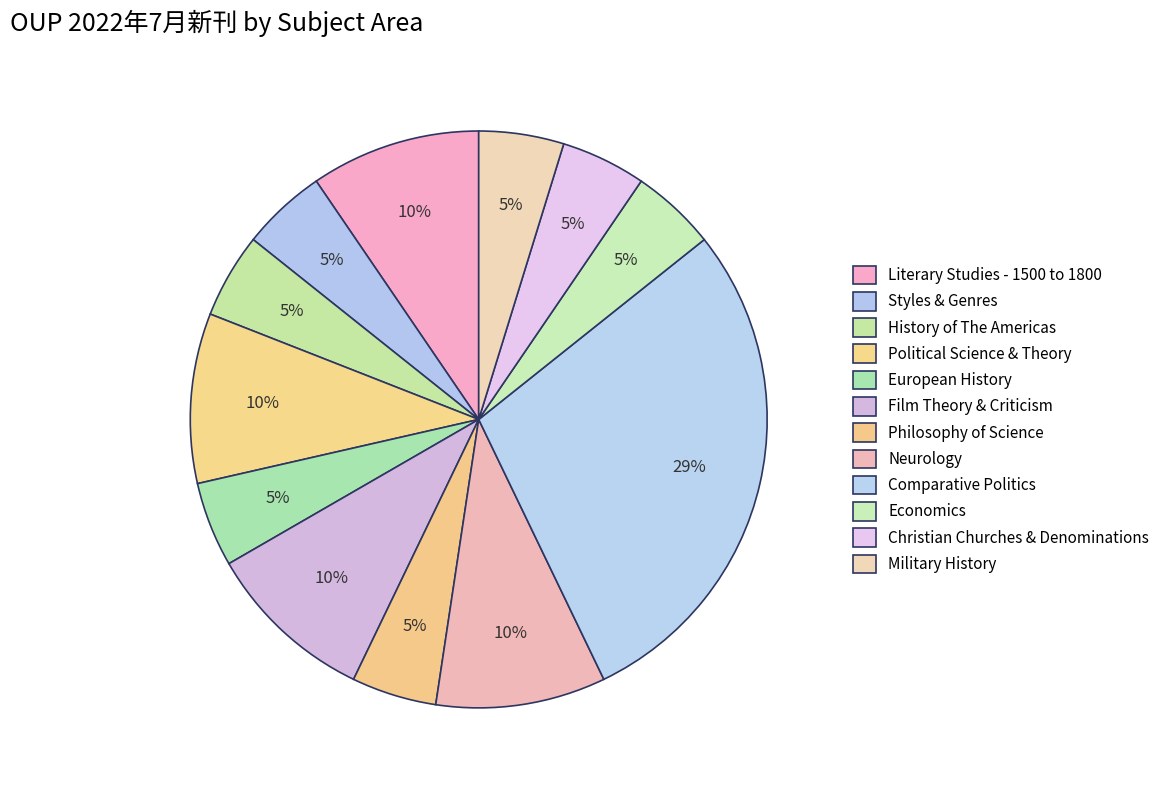

To the nearest percent, what is the difference between the European History and Literary Studies - 1500 to 1800 slice percentages?

5%